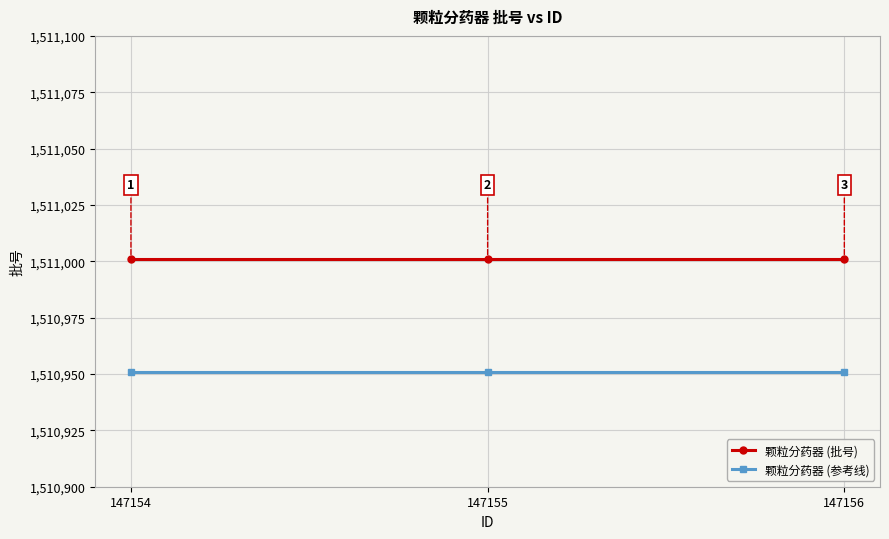

What is the value of the 颗粒分药器 (批号) point at the 1st from the left?

1511001